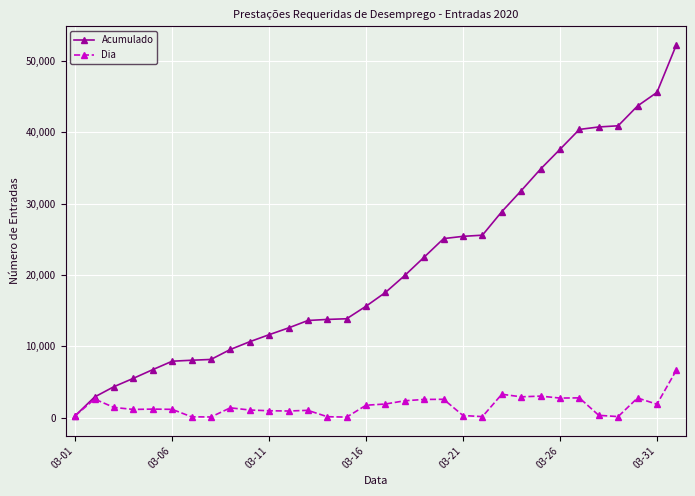

At how many categories does at least one series exceed 32751?

8